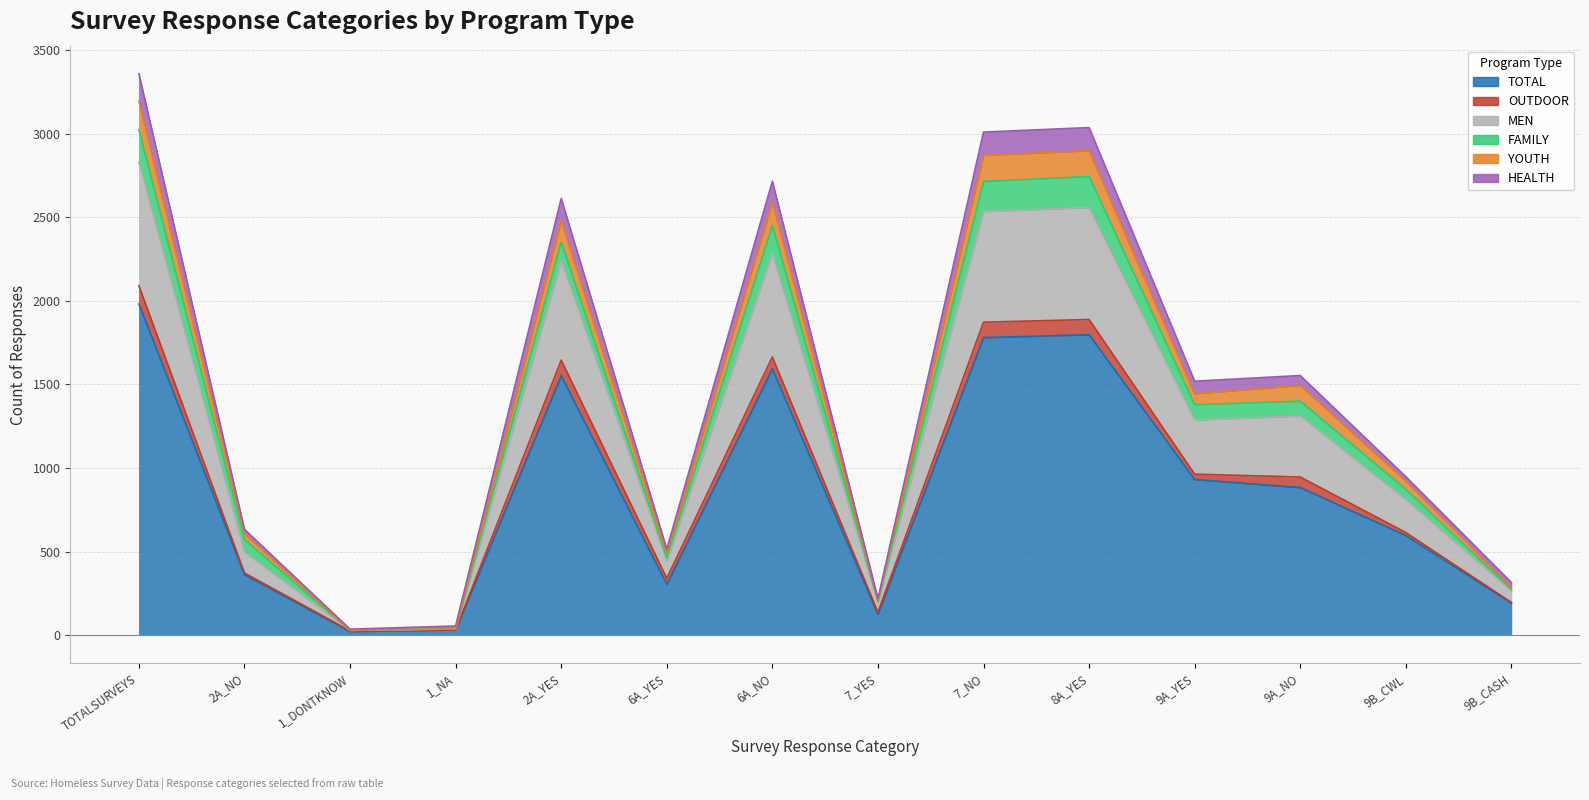

What is the label of the 8th point from the left?

7_YES